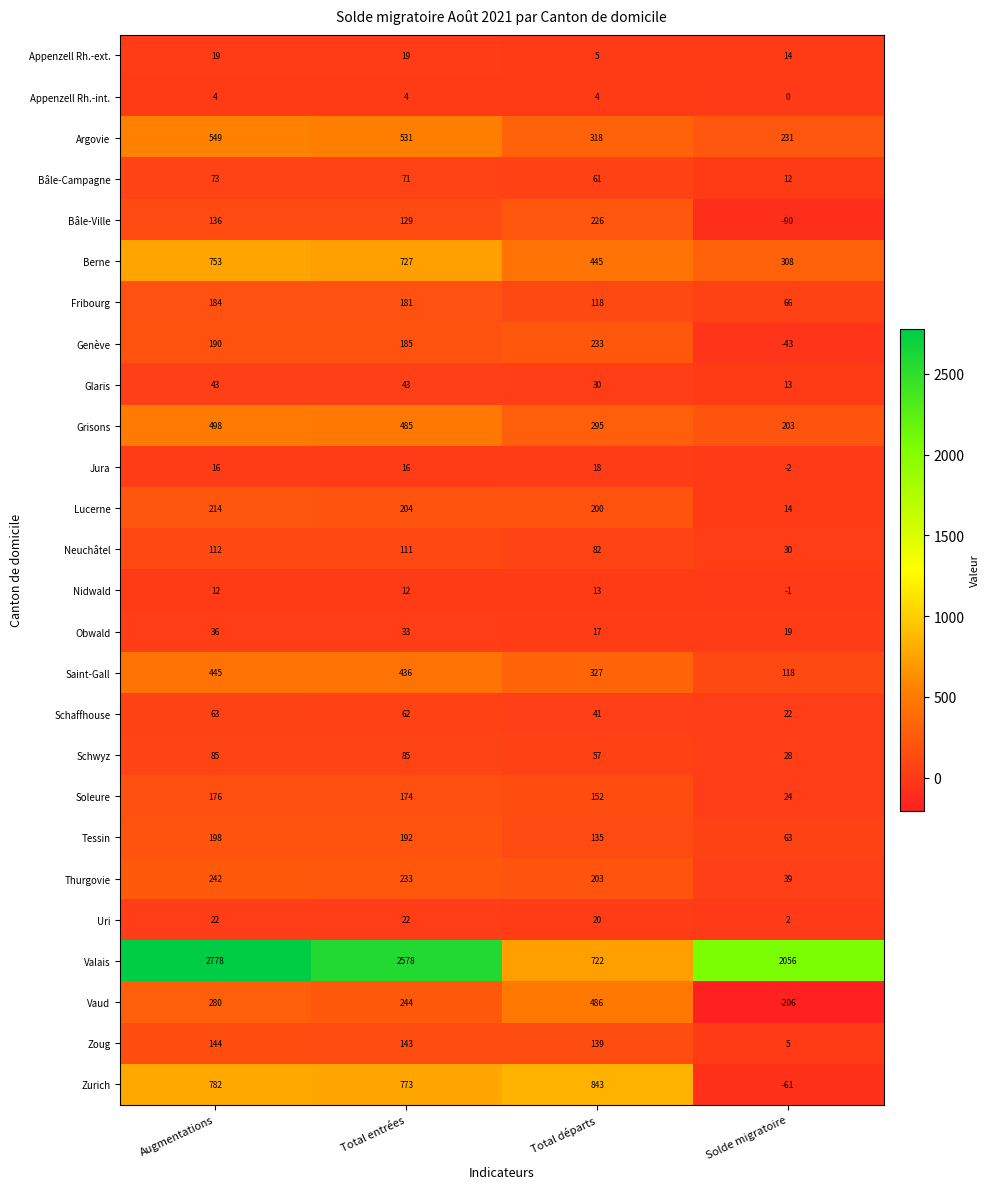

What is the maximum value shown in the chart?

2778